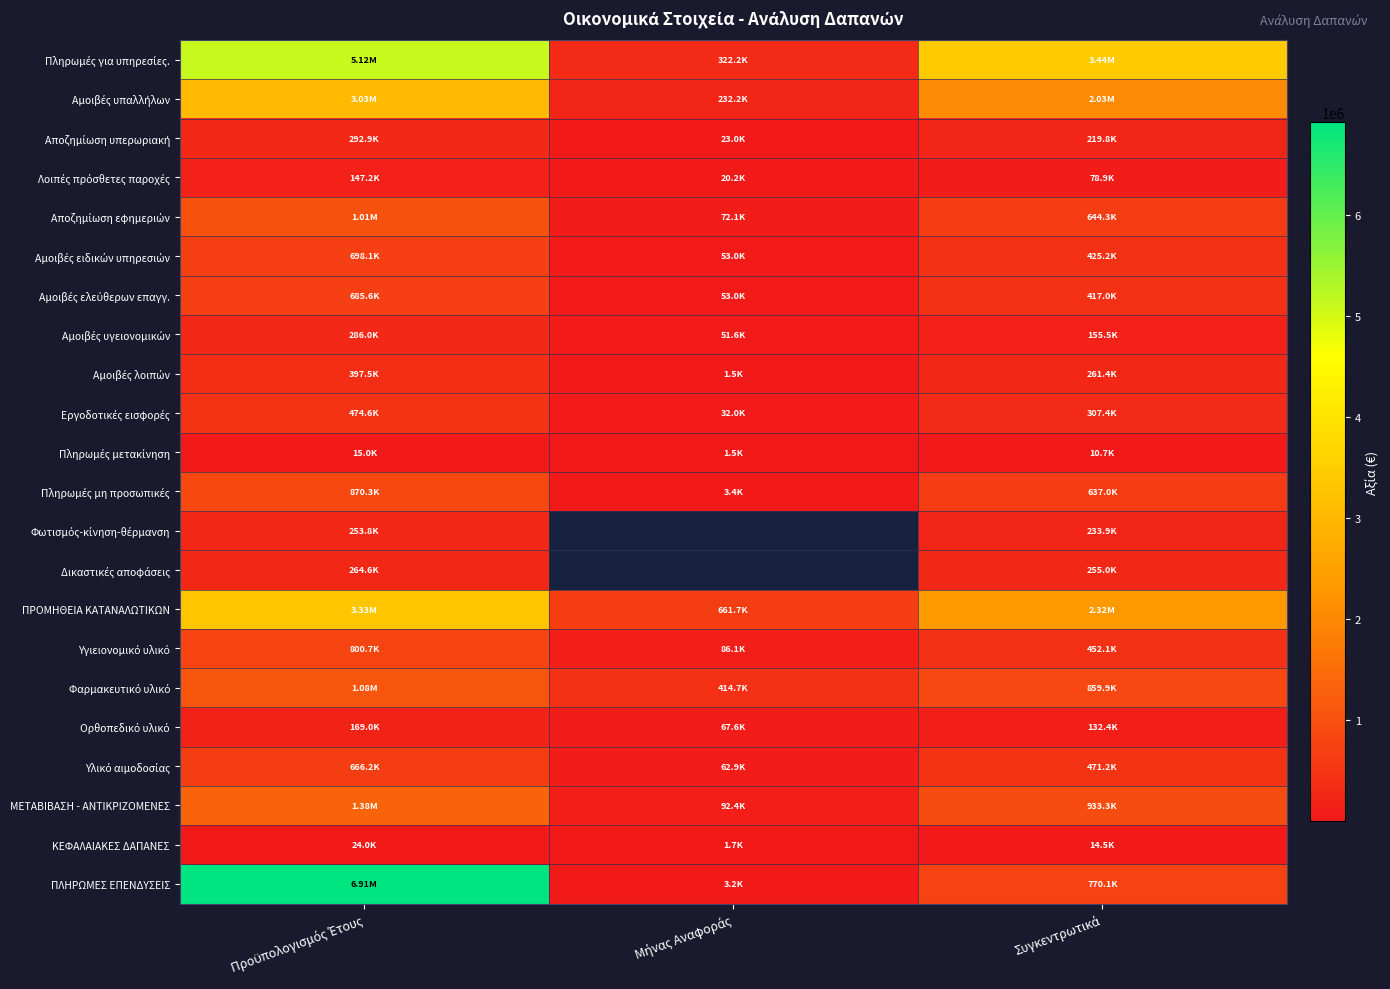

What is the approximate value of Αμοιβές ελεύθερων επαγγ. at Μήνας Αναφοράς?

53029.4